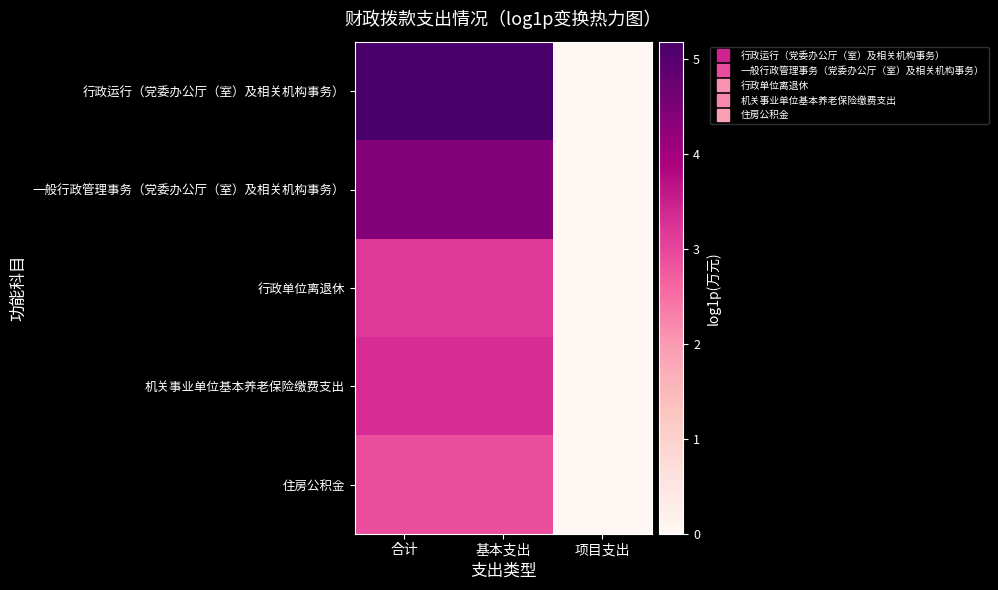

Between 项目支出 and 基本支出, which is larger?

基本支出